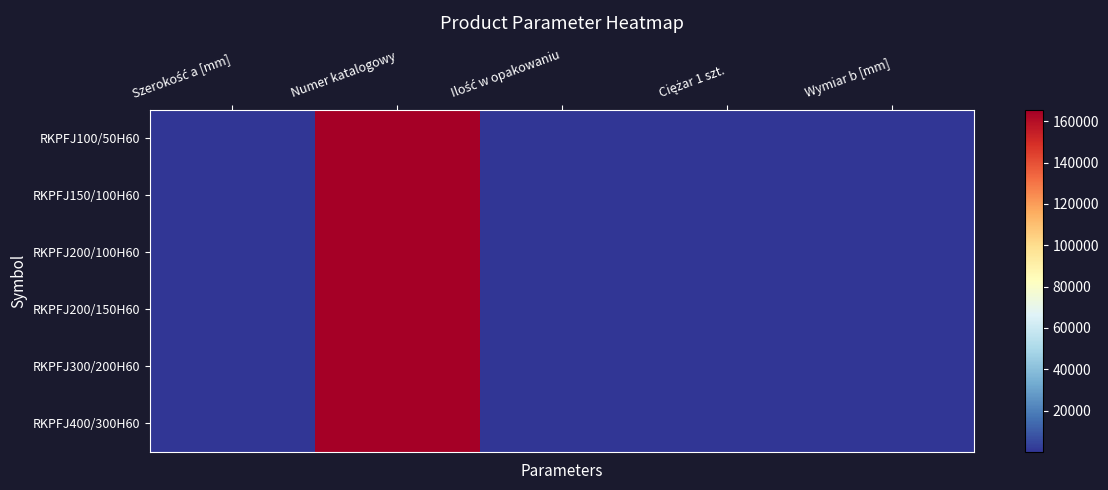

At which category is the sum across all series the highest?

Numer katalogowy